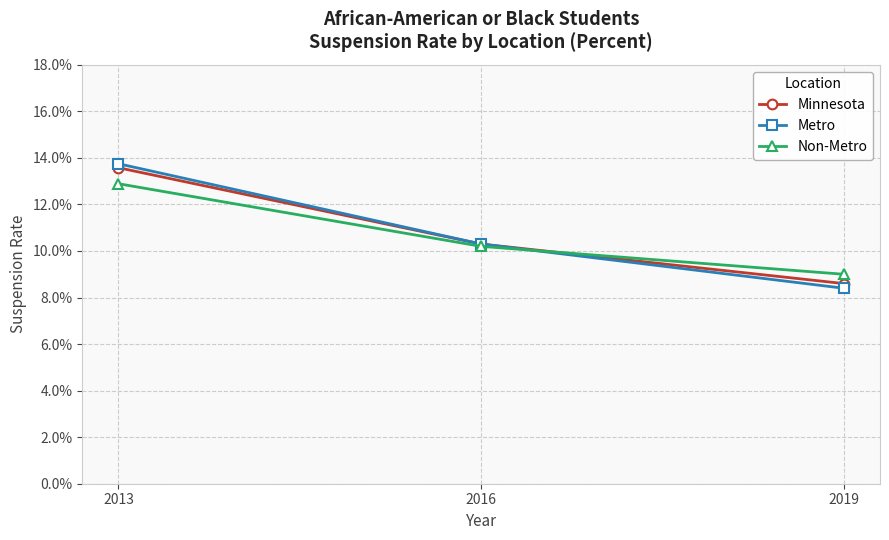

What are all the series names shown in the legend?

Minnesota, Metro, Non-Metro